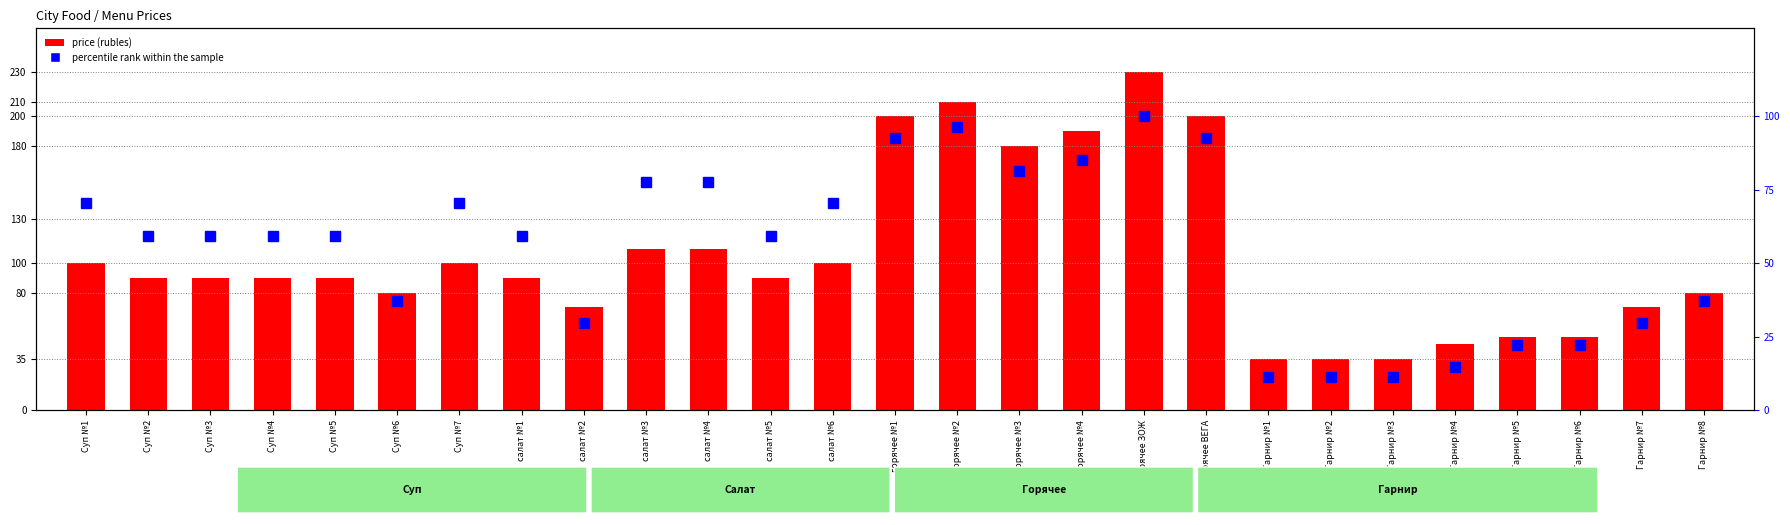

Which label corresponds to the largest value in the chart?

Горячее ЗОЖ